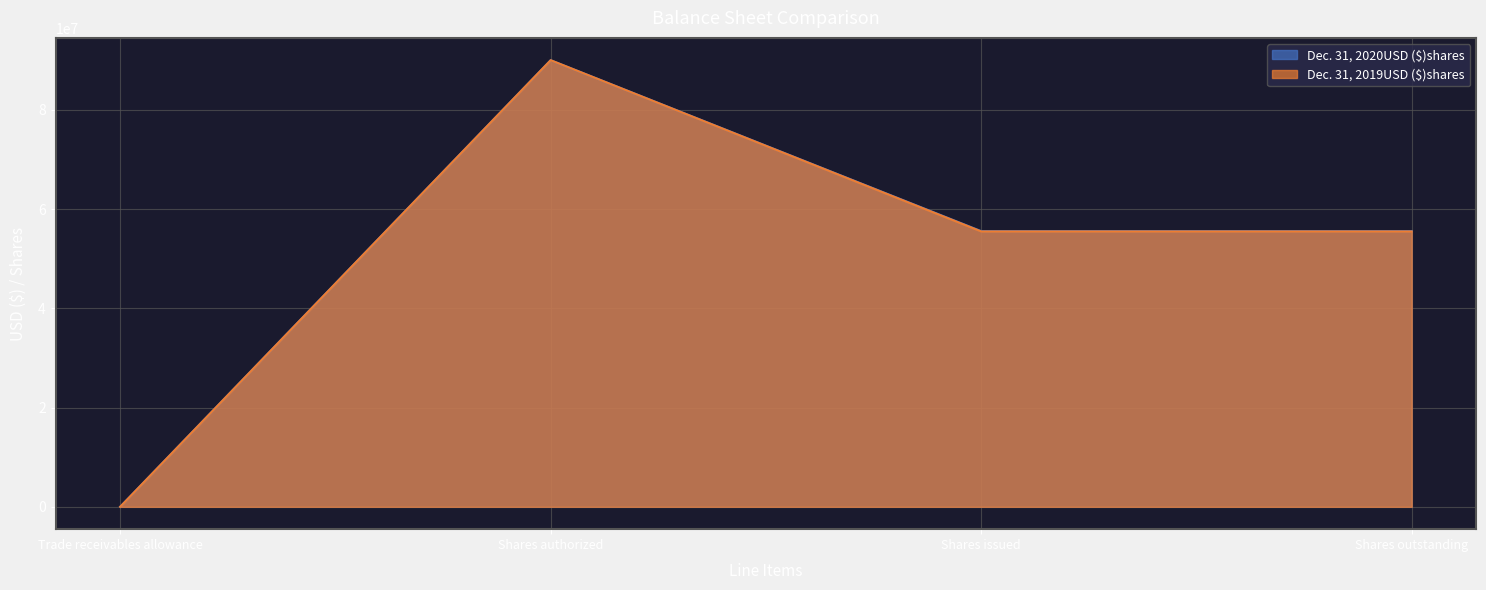

Rank the categories by Dec. 31, 2019USD ($)shares value from highest to lowest.

Shares authorized, Shares issued, Shares outstanding, Trade receivables allowance